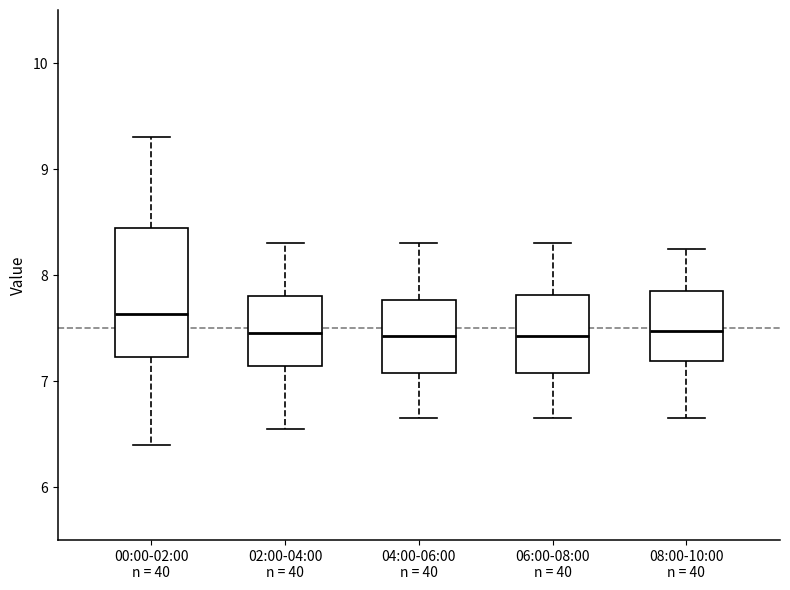

Which box is the tallest, from its lower edge to its upper edge?

00:00-02:00 n = 40